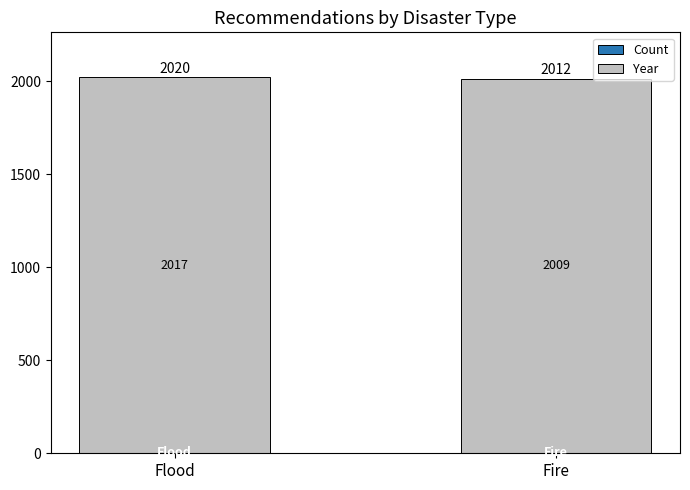

What is the total value across all series at Fire?

2012